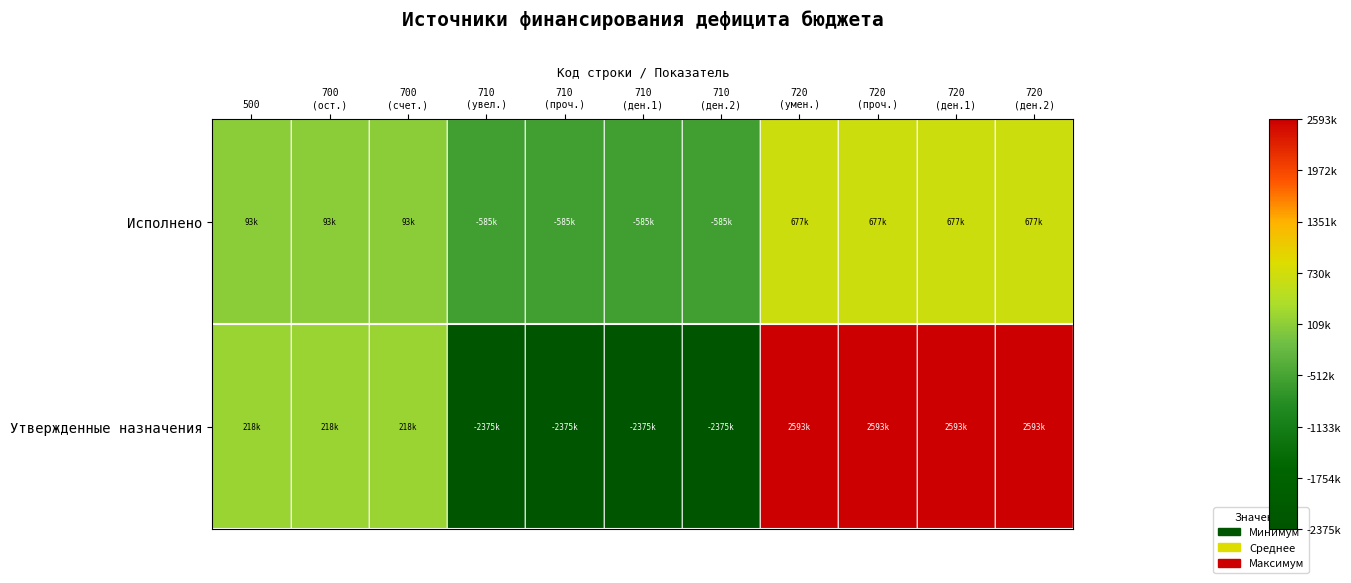

Reading left to right, what are all the values shown in this chart?

Исполнено: 500=92714.1	700
(ост.)=92714.1	700
(счет.)=92714.1	710
(увел.)=-584698.5	710
(проч.)=-584698.5	710
(ден.1)=-584698.5	710
(ден.2)=-584698.5	720
(умен.)=677412.6	720
(проч.)=677412.6	720
(ден.1)=677412.6	720
(ден.2)=677412.6
Утвержденные назначения: 500=217516.9	700
(ост.)=217516.9	700
(счет.)=217516.9	710
(увел.)=-2375294.0	710
(проч.)=-2375294.0	710
(ден.1)=-2375294.0	710
(ден.2)=-2375294.0	720
(умен.)=2592810.9	720
(проч.)=2592810.9	720
(ден.1)=2592810.9	720
(ден.2)=2592810.9